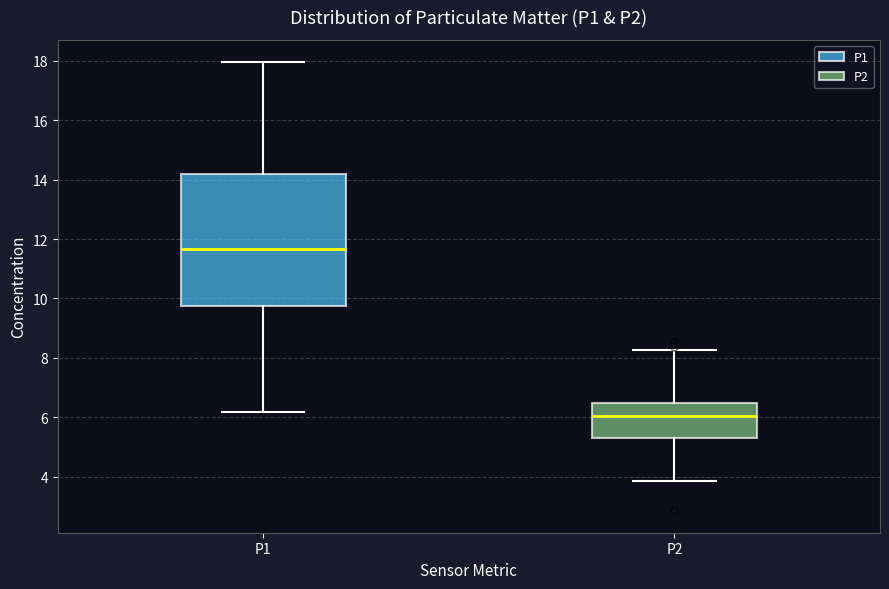

Which box has the highest median line?

P1